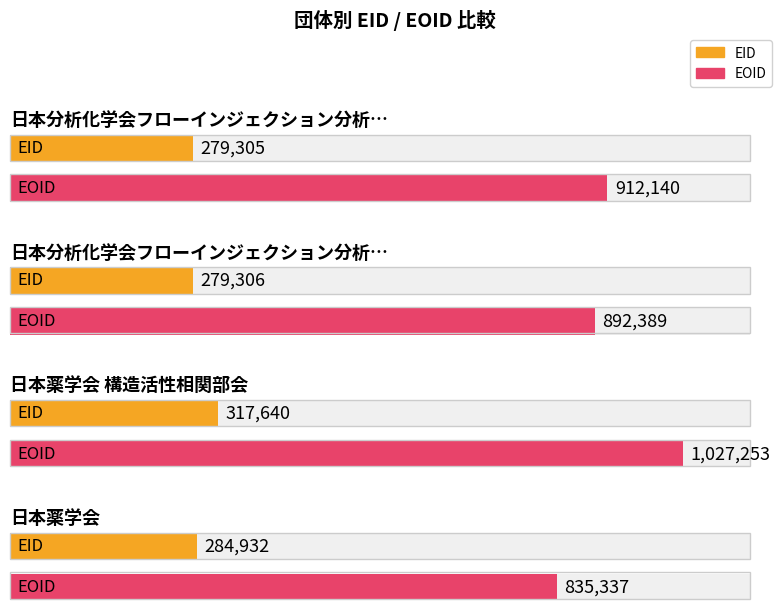

What is the smallest value displayed?

279305